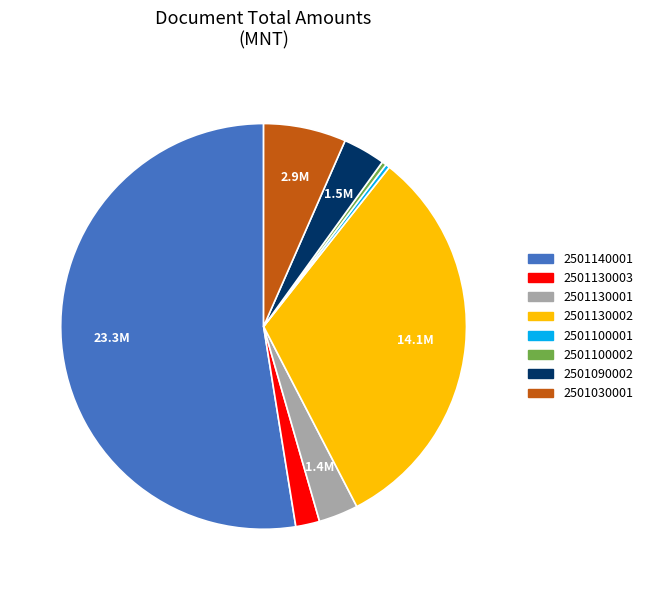

Does any single category account for the majority?

Yes